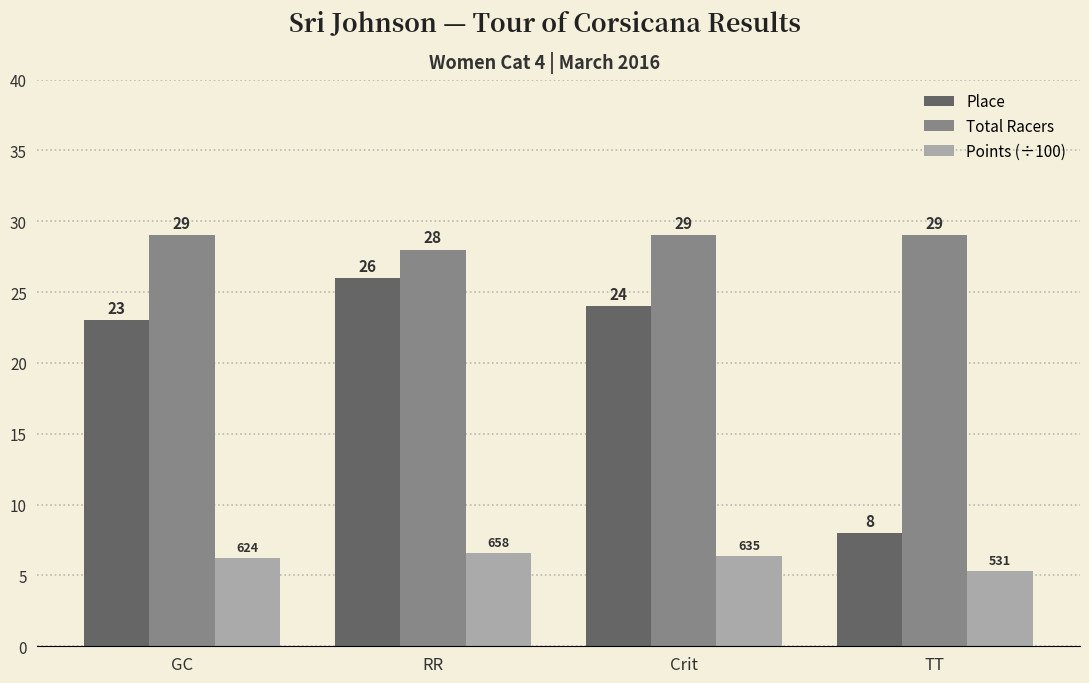

Is it true that Place equals 8.0 at TT?

True